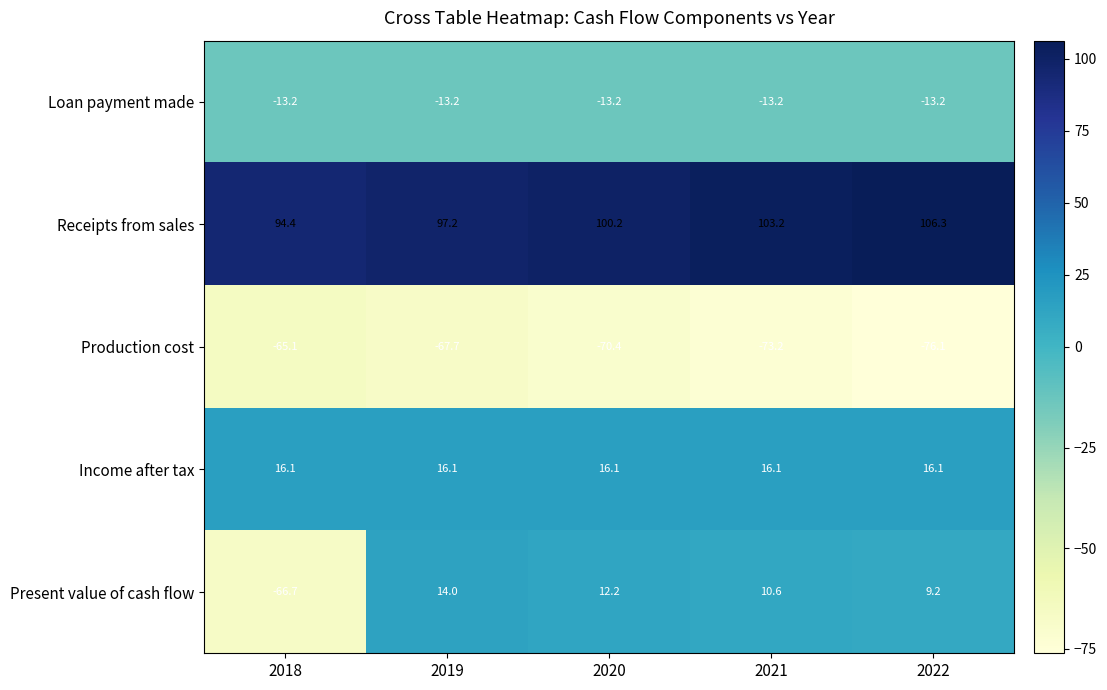

What is the smallest value displayed?

-76.1